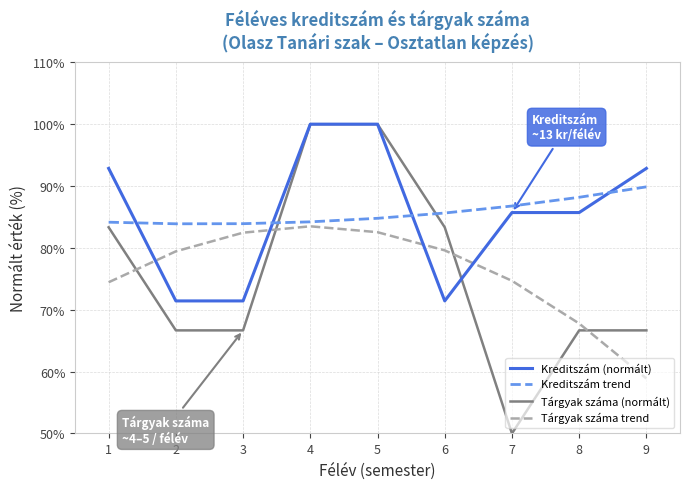

After their last crossing, which series has the higher values: Tárgyak száma (normált) or Tárgyak száma trend?

Tárgyak száma (normált)